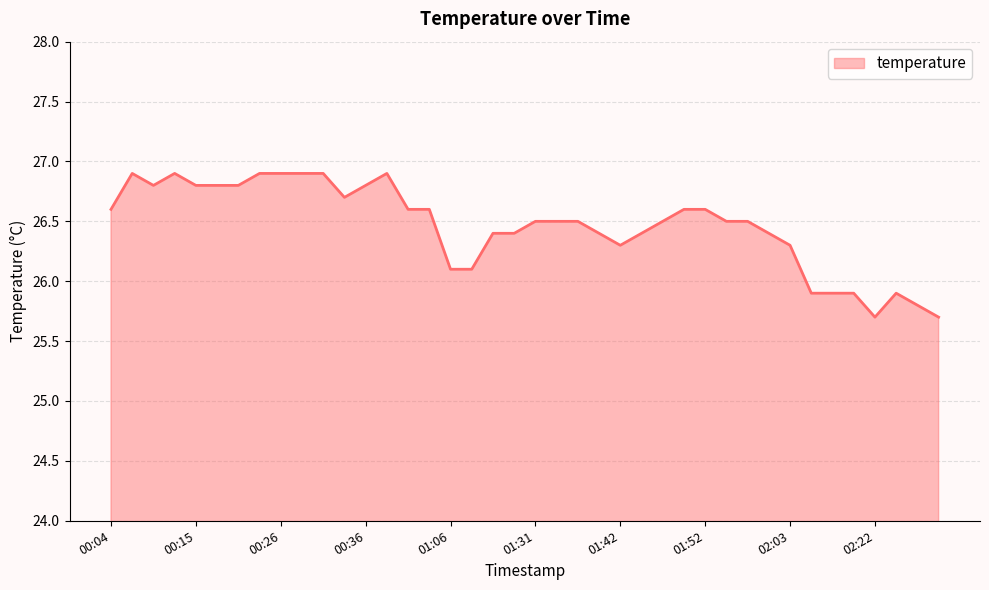

What is the difference between the maximum and minimum values?

1.2